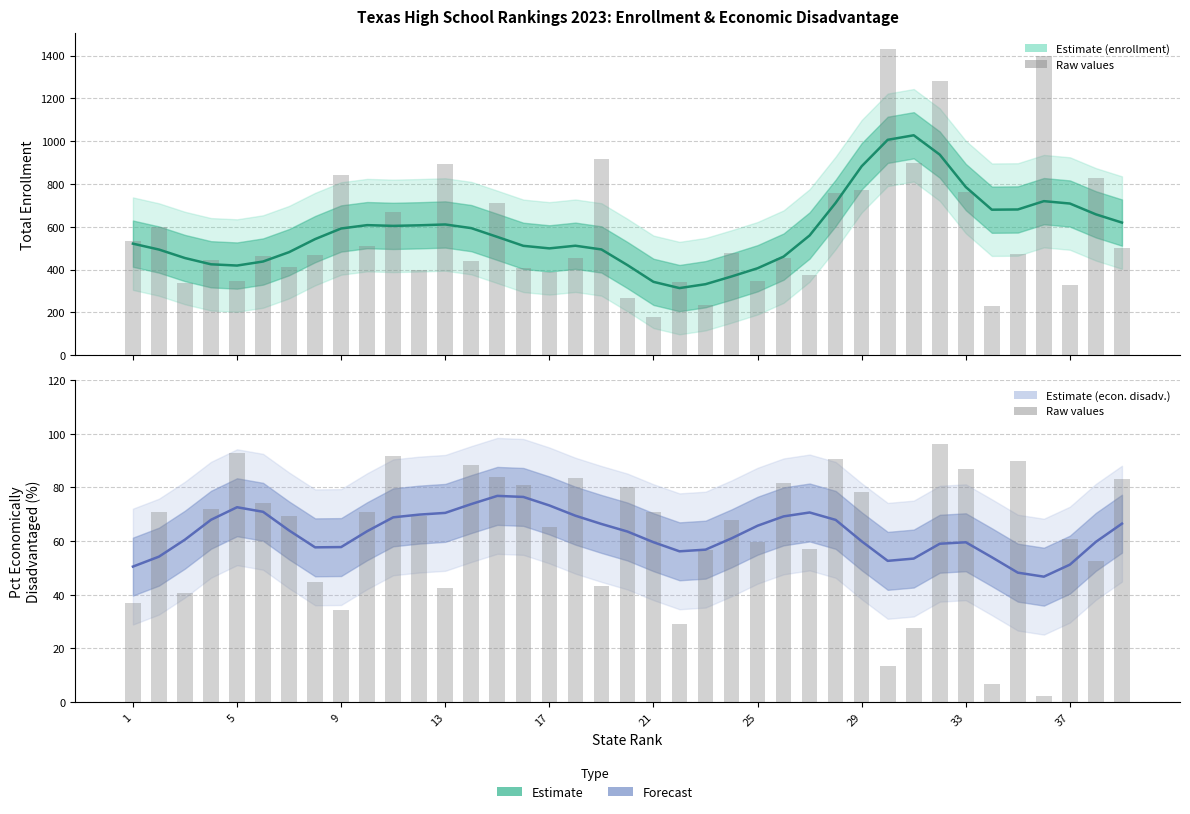

What is the lowest value of the Total Enrollment (smoothed) series?

313.6